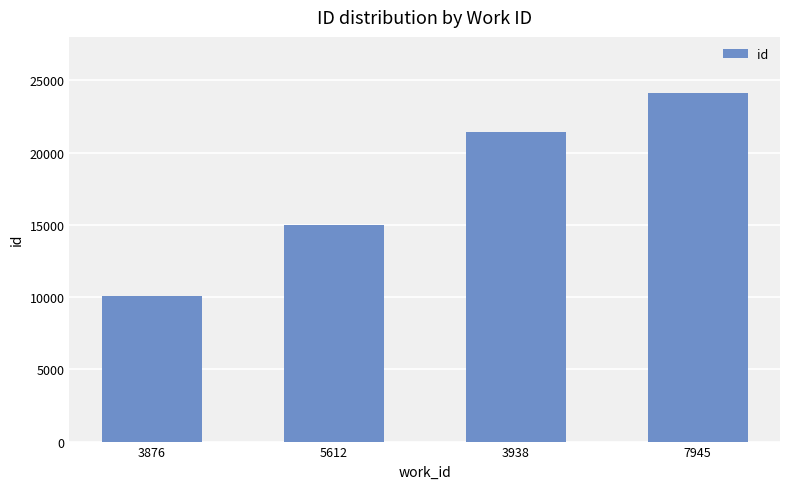

How many bars are there in total?

4